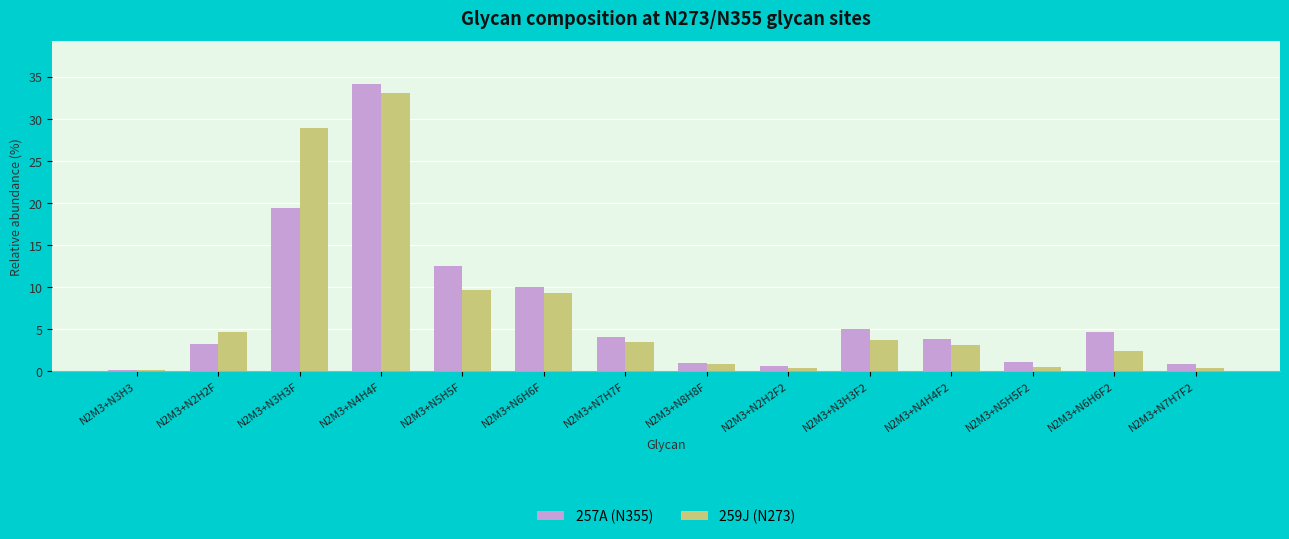

What is the highest value of the 257A (N355) series?

34.1